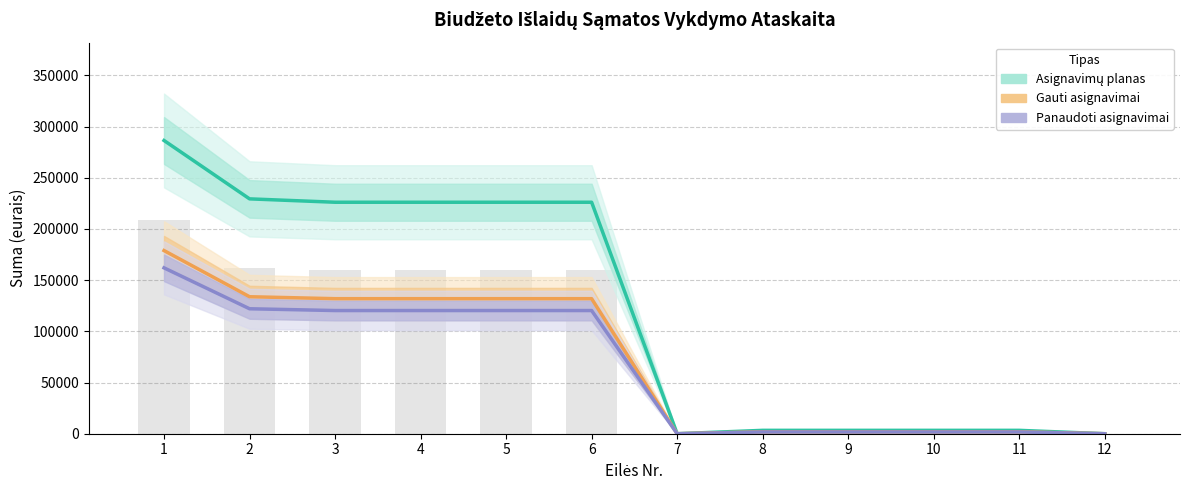

Between 8 and 1, which is larger?

1